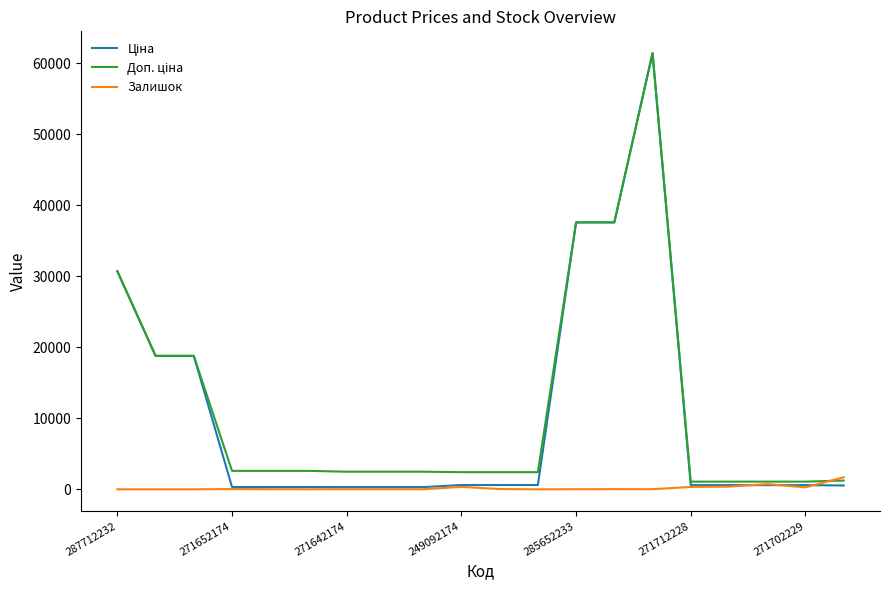

Does the chart display data point markers on the line(s)?

No